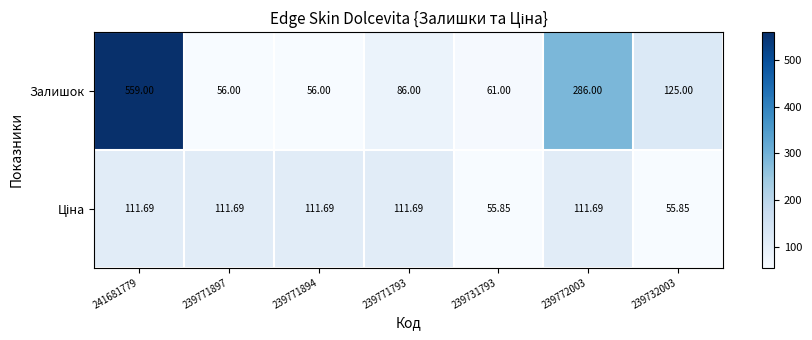

Which series changed the most between 239771894 and 239732003?

Залишок